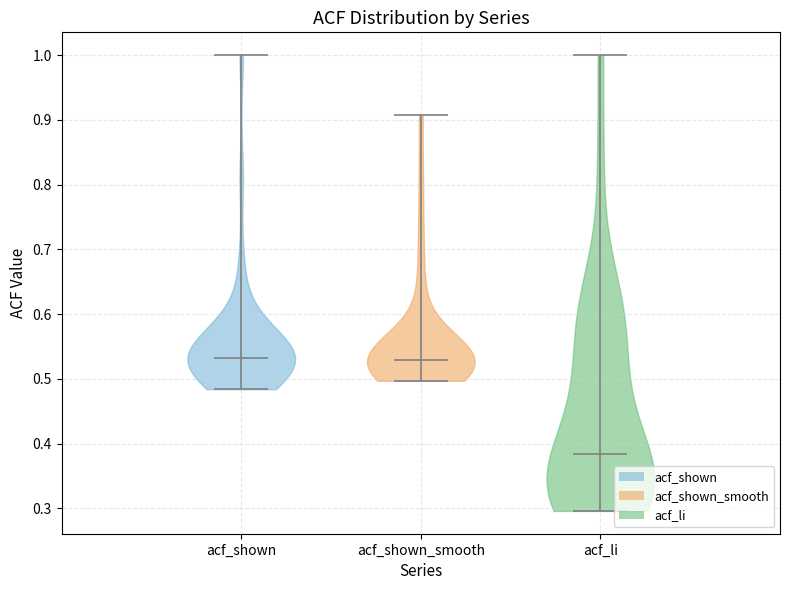

What is the lowest point the violin for acf_li reaches on the y-axis? The values are not printed on the chart, so give them approximately, as read against the axis.

0.30